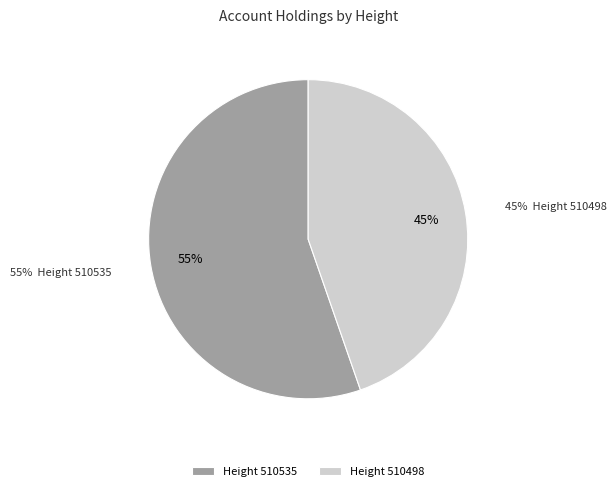

To the nearest percent, what percentage of the pie is 510535?

55%